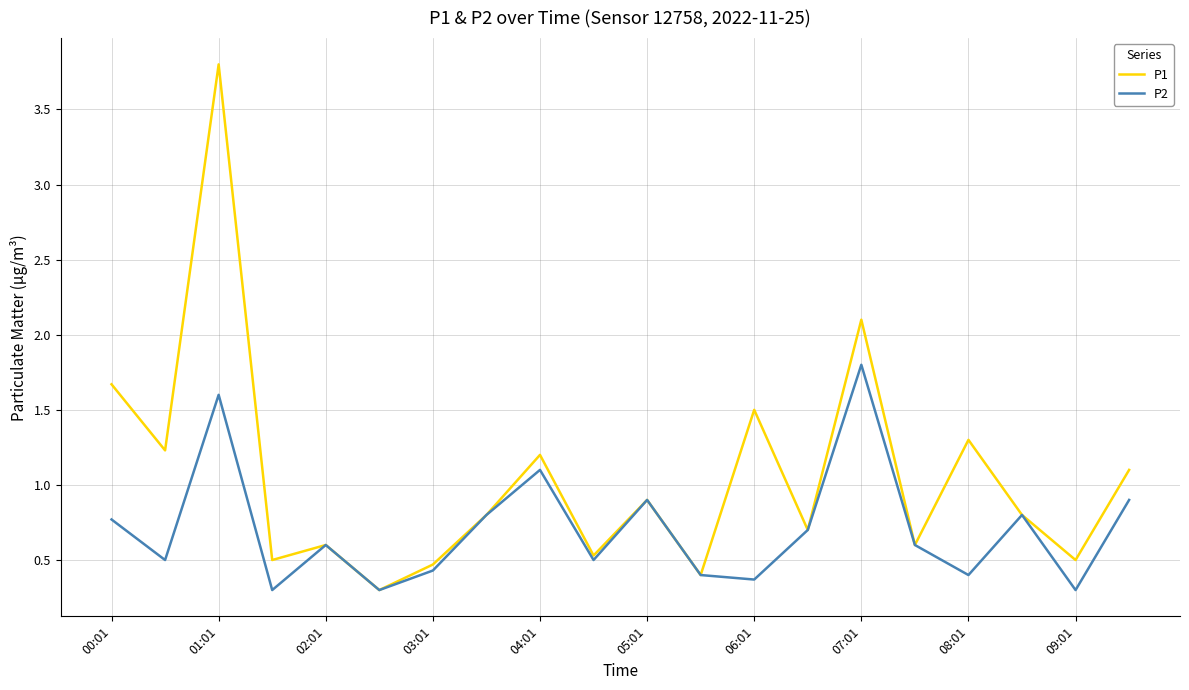

Is this an area chart (filled region under the line)?

No